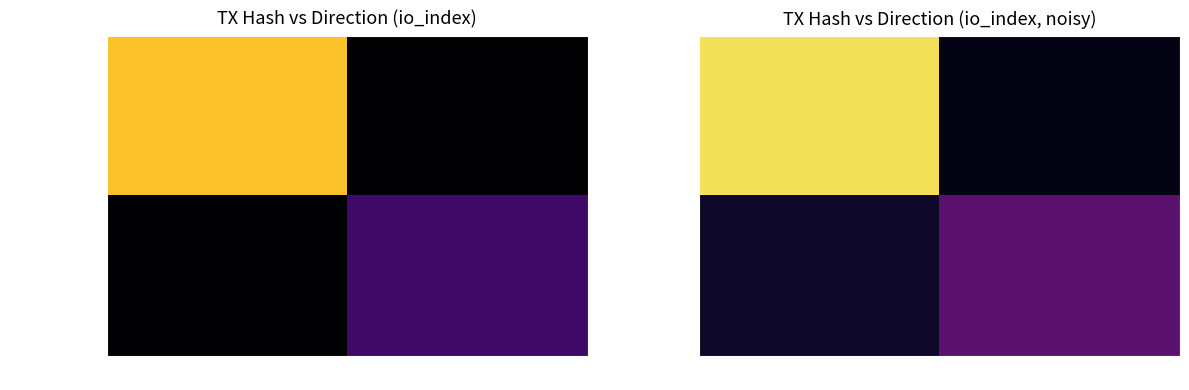

Which series has the largest total across all categories?

fde1f005...4f861